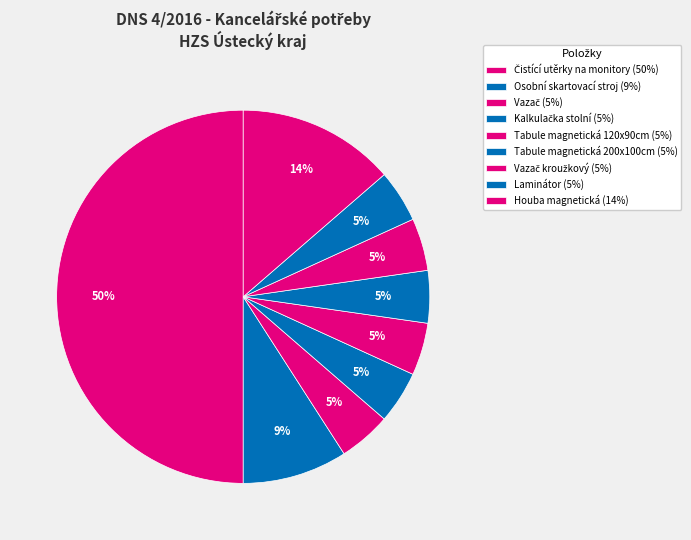

Which slice is the largest?

Čistící utěrky na monitory